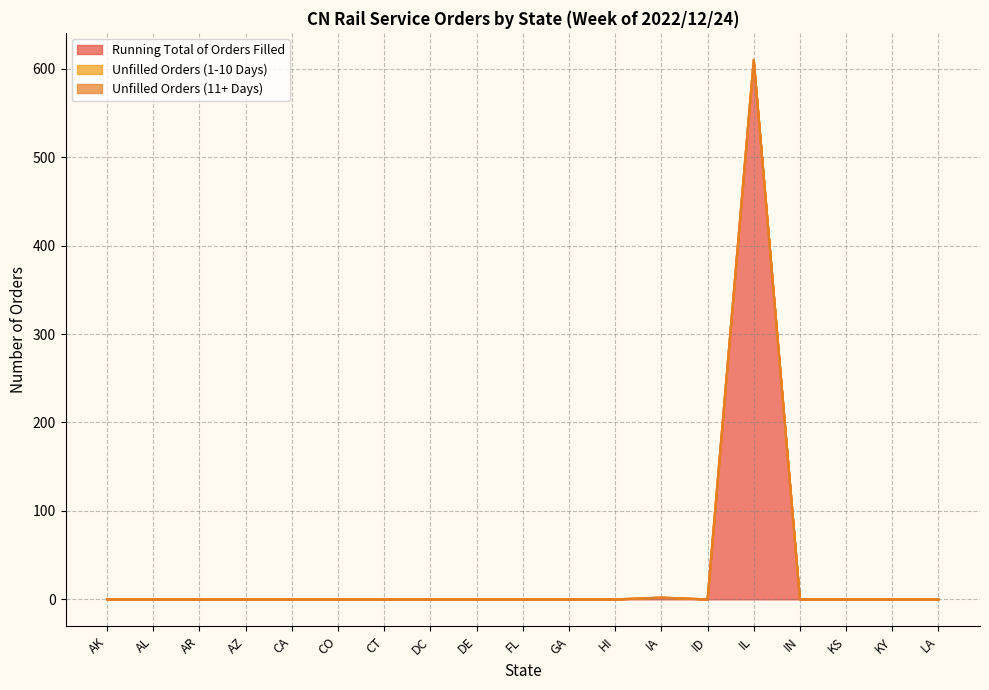

List the series in order of their peak value, lowest first.

Unfilled Orders (1-10 Days), Unfilled Orders (11+ Days), Running Total of Orders Filled